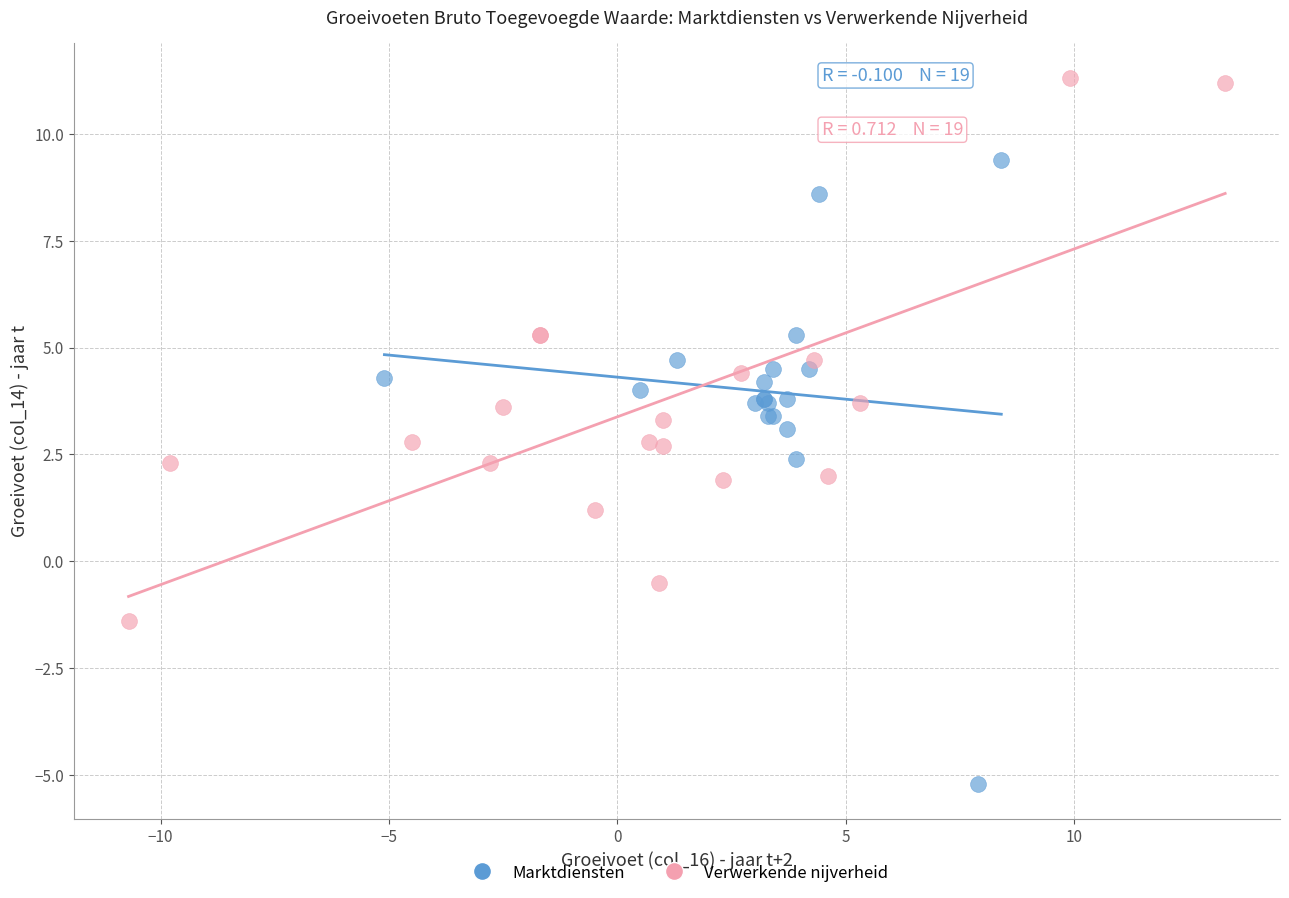

Which series reaches the minimum Y coordinate?

Marktdiensten